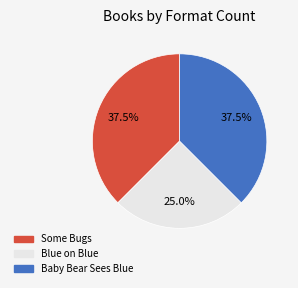

The Some Bugs slice represents 30% of the pie. True or false?

False